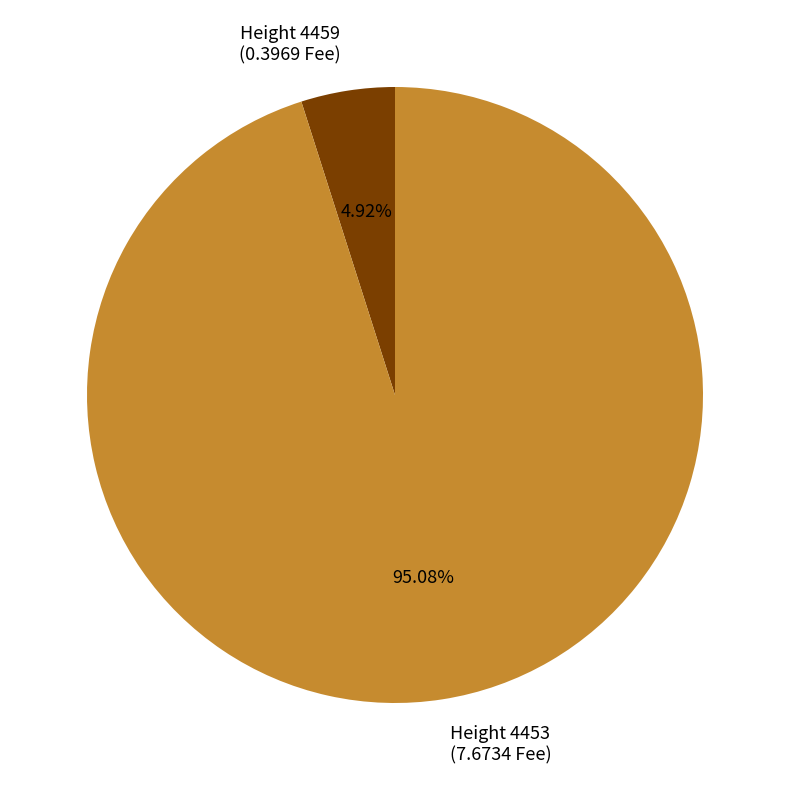

What is the majority slice?

Height 4453 (7.6734 Fee)